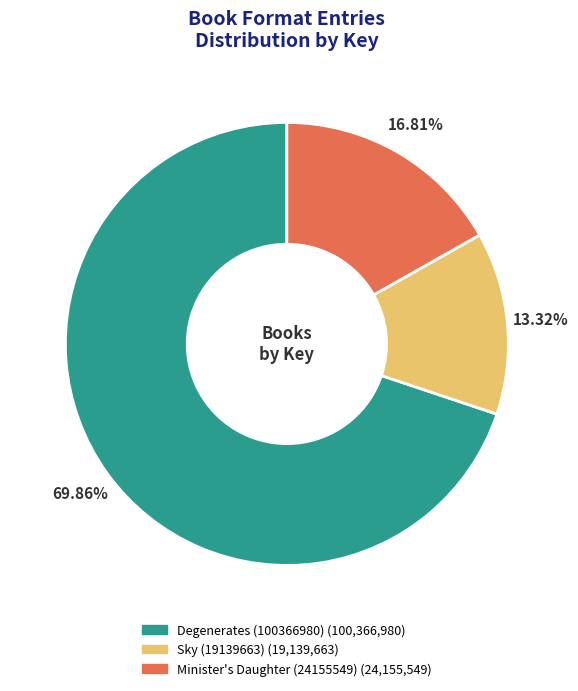

Which category has the smallest portion of the pie?

Sky (19139663)